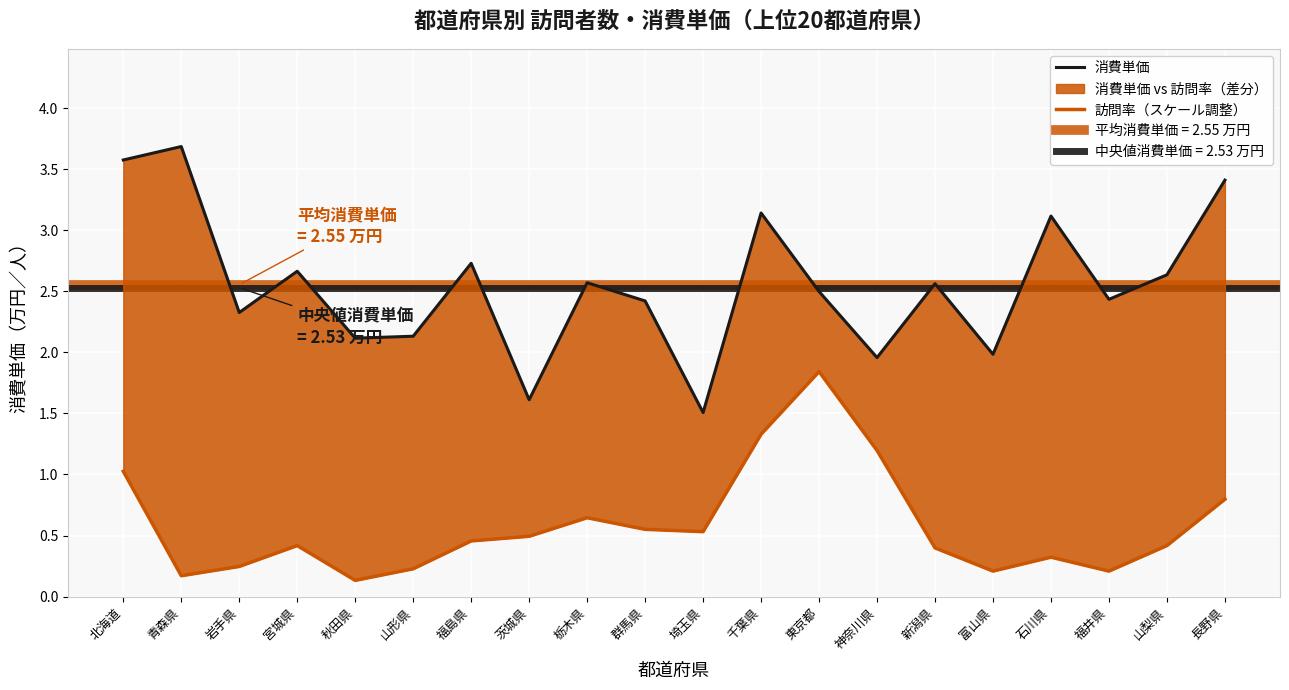

The value of 訪問率（スケール調整） at 山形県 is 0.1. True or false?

False